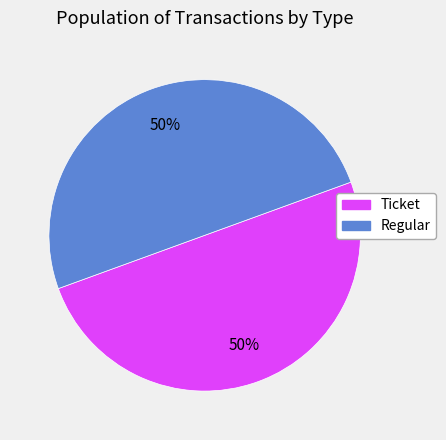

True or false: Ticket accounts for 50% of the total.

True